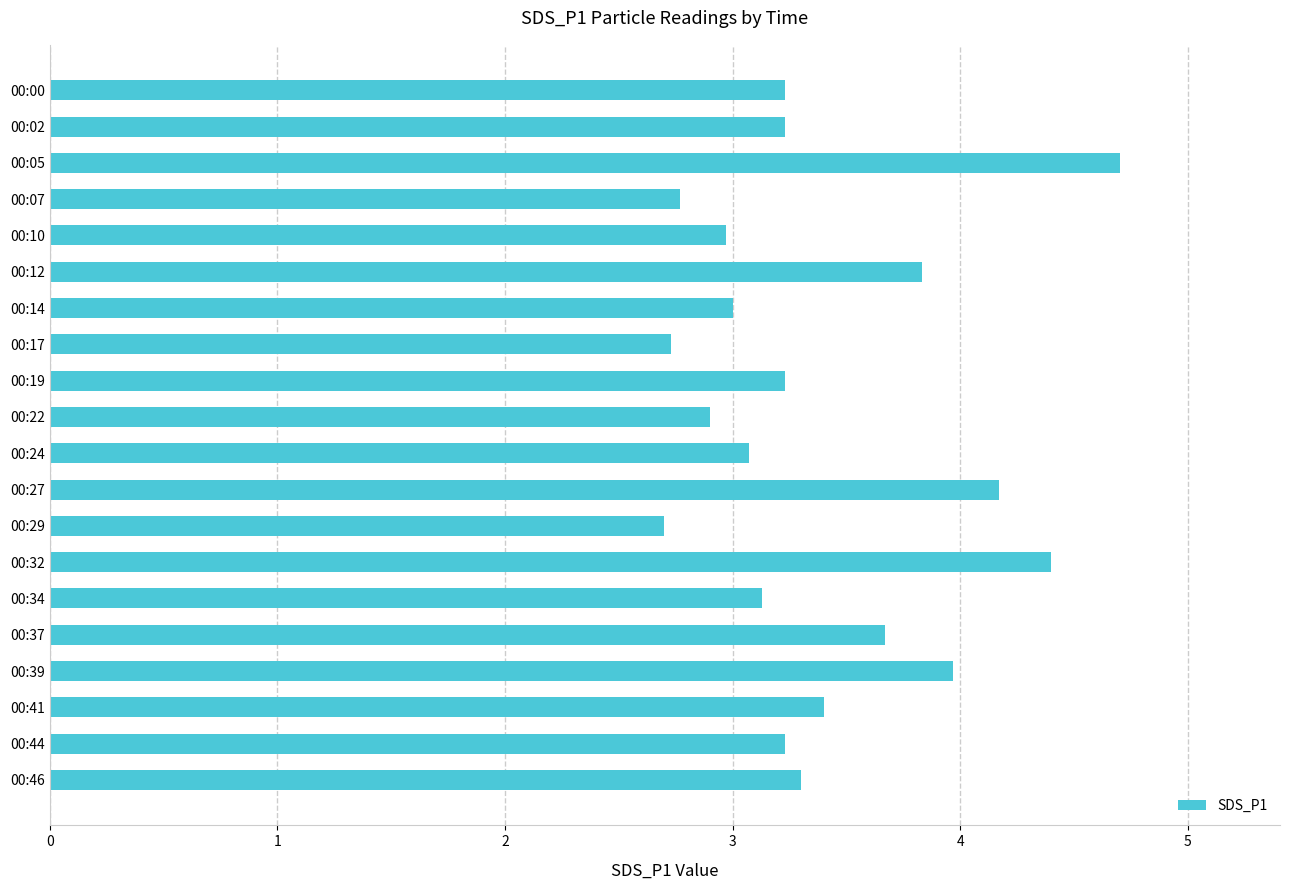

The value at 00:14 is 4.9. True or false?

False